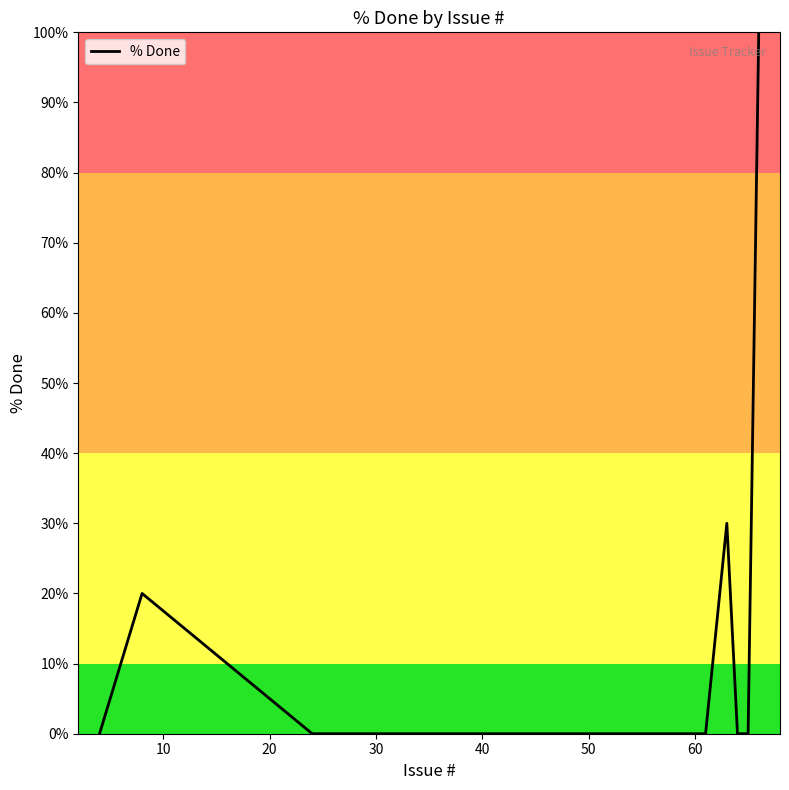

Reading left to right, what are all the values shown in this chart?

0	20	0	0	0	0	0	0	0	0	30	0	0	100